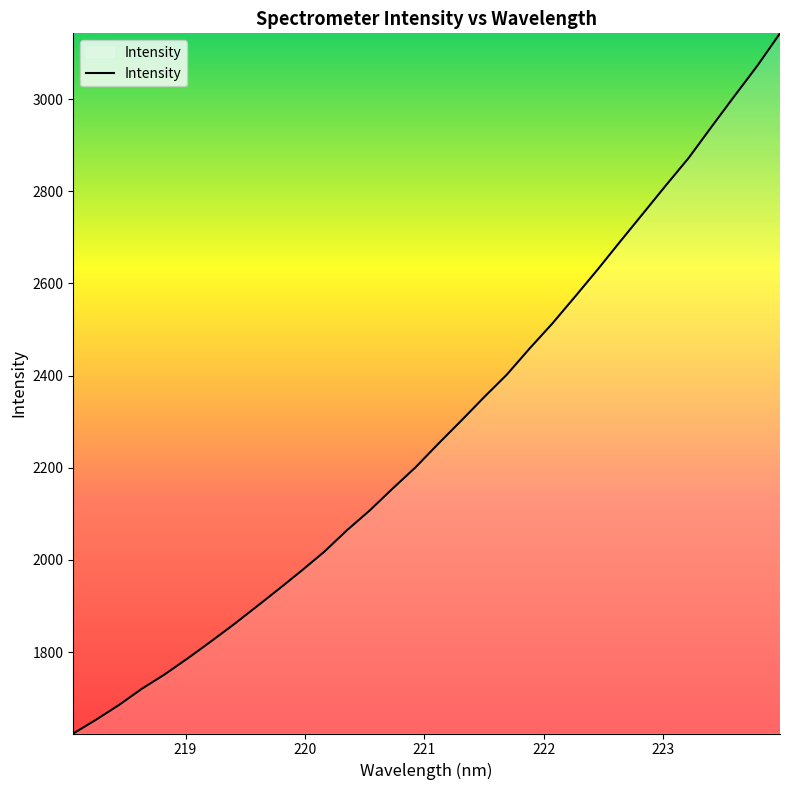

What is the difference between the second highest and second lowest values?

1418.9